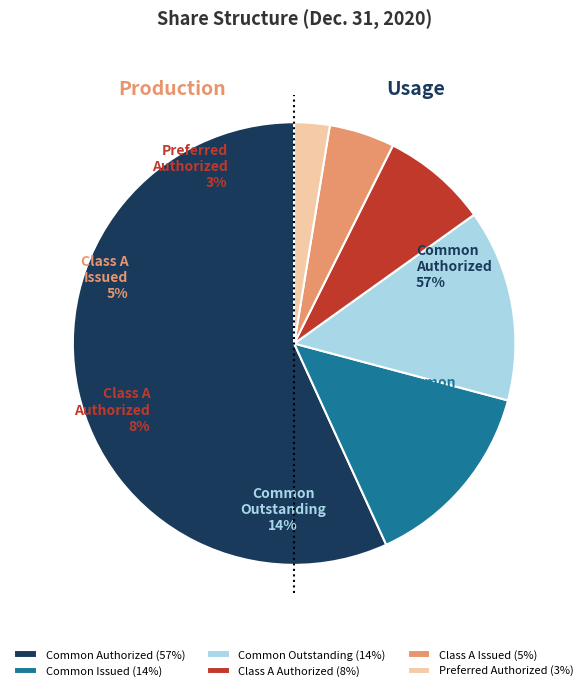

What is the largest slice in the pie chart?

Common stock, shares authorized (Dec. 31, 2020)